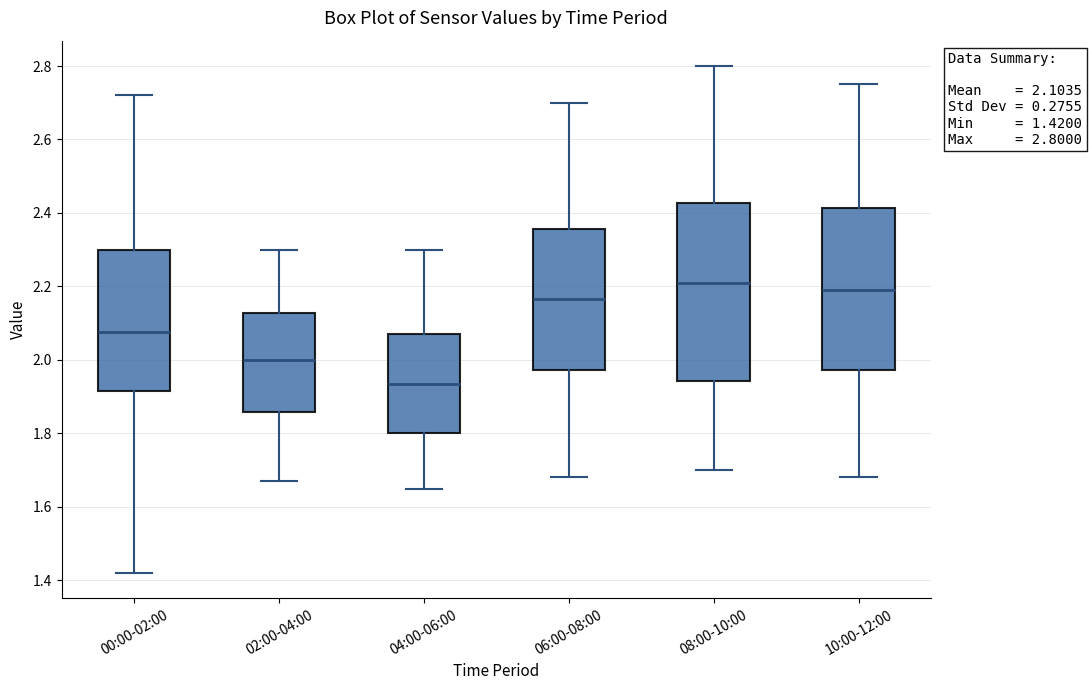

Comparing the boxes themselves (not the whiskers), which one is the tallest?

08:00-10:00